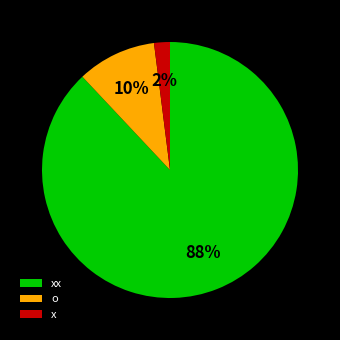

To the nearest percent, what portion does x represent?

2%